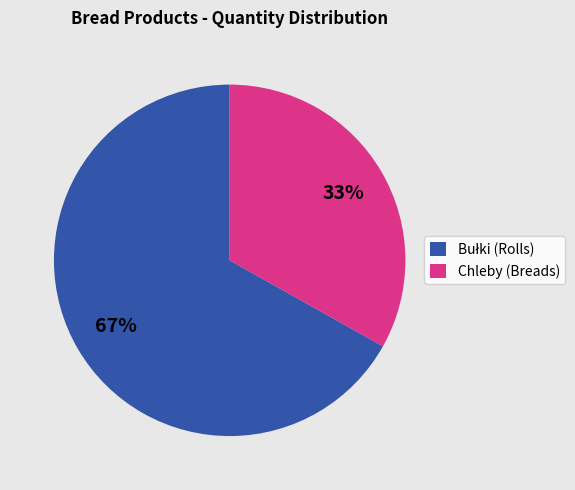

Does any single category account for the majority?

Yes